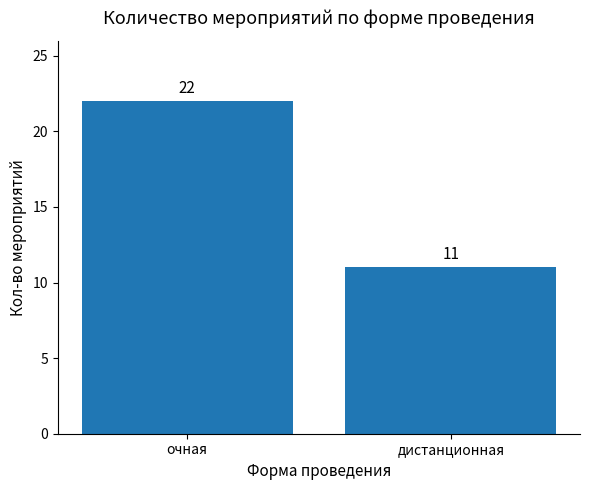

How many bars are there in total?

2